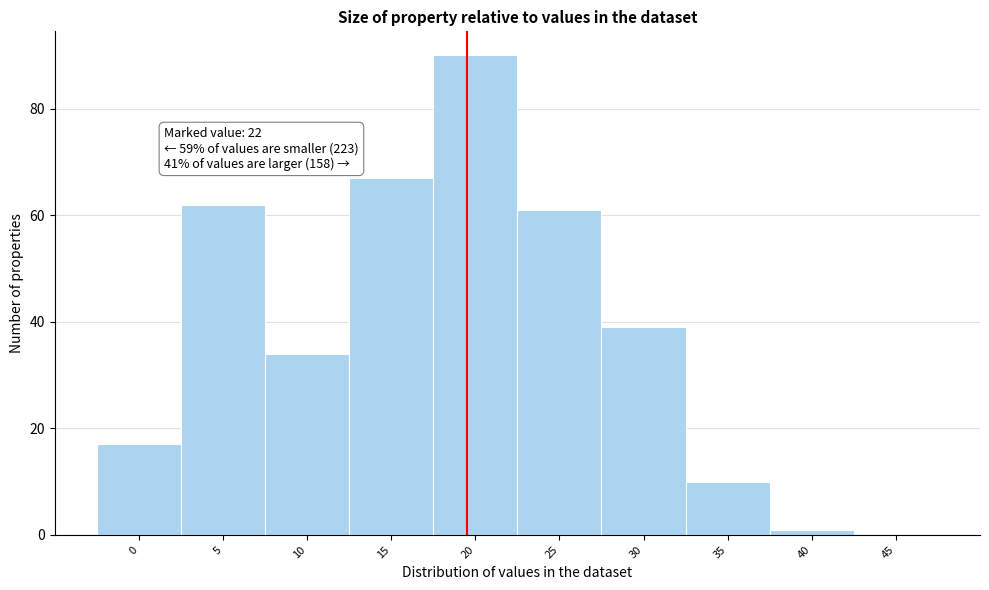

Reading left to right, what are all the values shown in this chart?

0=17	5=62	10=34	15=67	20=90	25=61	30=39	35=10	40=1	45=0